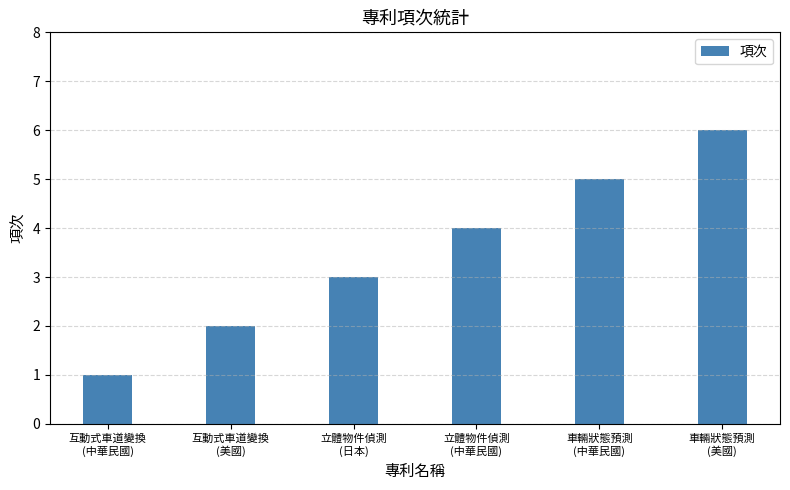

Reading left to right, what are all the values shown in this chart?

1	2	3	4	5	6